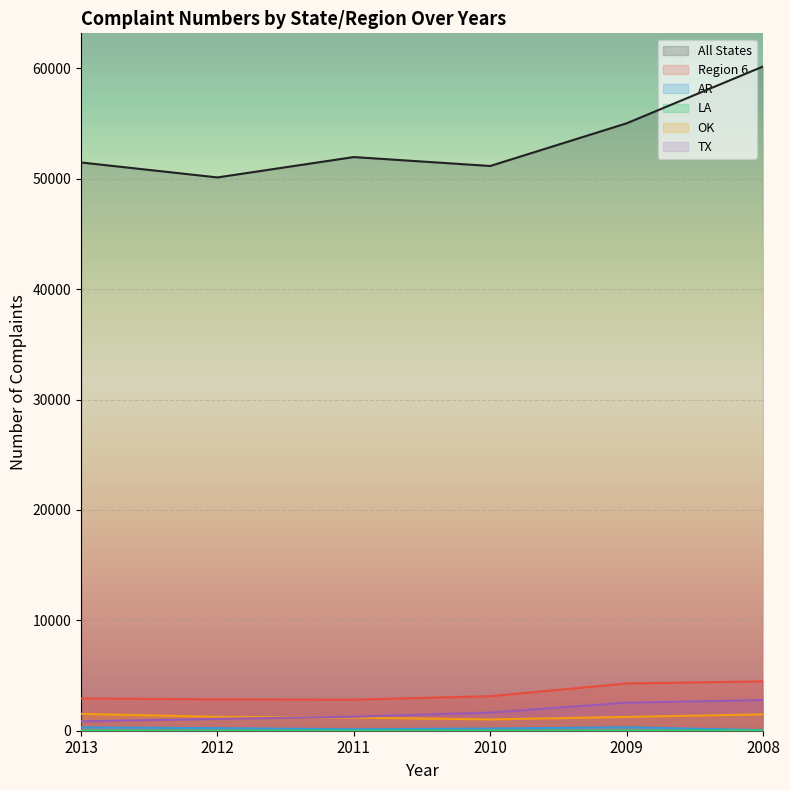

What are all the series names shown in the legend?

All States, Region 6, AR, LA, OK, TX